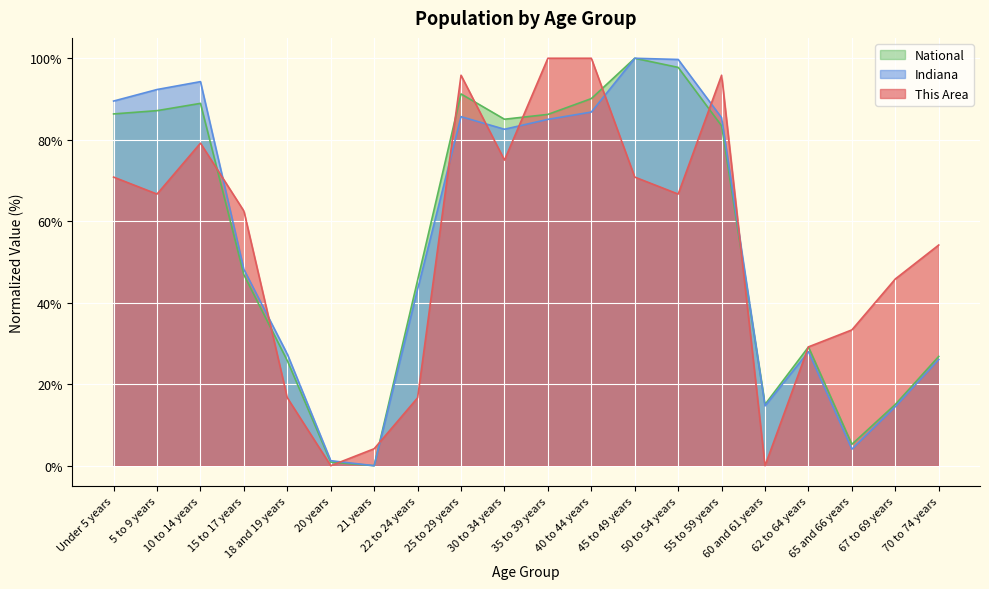

In National, how many points are lower than both neighbors (excluding endpoints)?

4